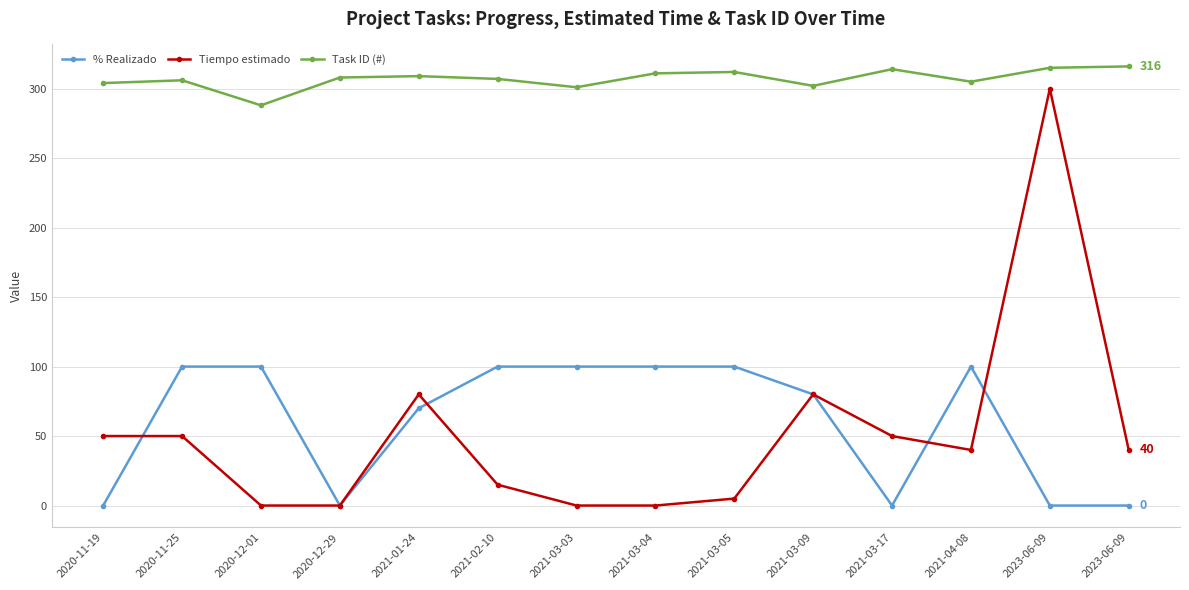

Count the number of categories in the chart.

14